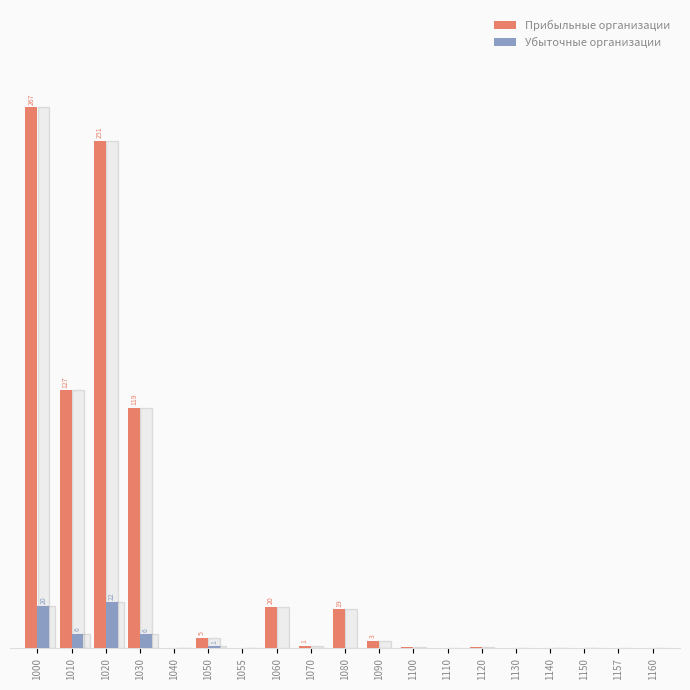

List the labels in order of Прибыльные организации value, largest first.

1000, 1020, 1010, 1030, 1060, 1080, 1050, 1090, 1070, 1100, 1120, 1140, 1157, 1040, 1160, 1130, 1055, 1150, 1110